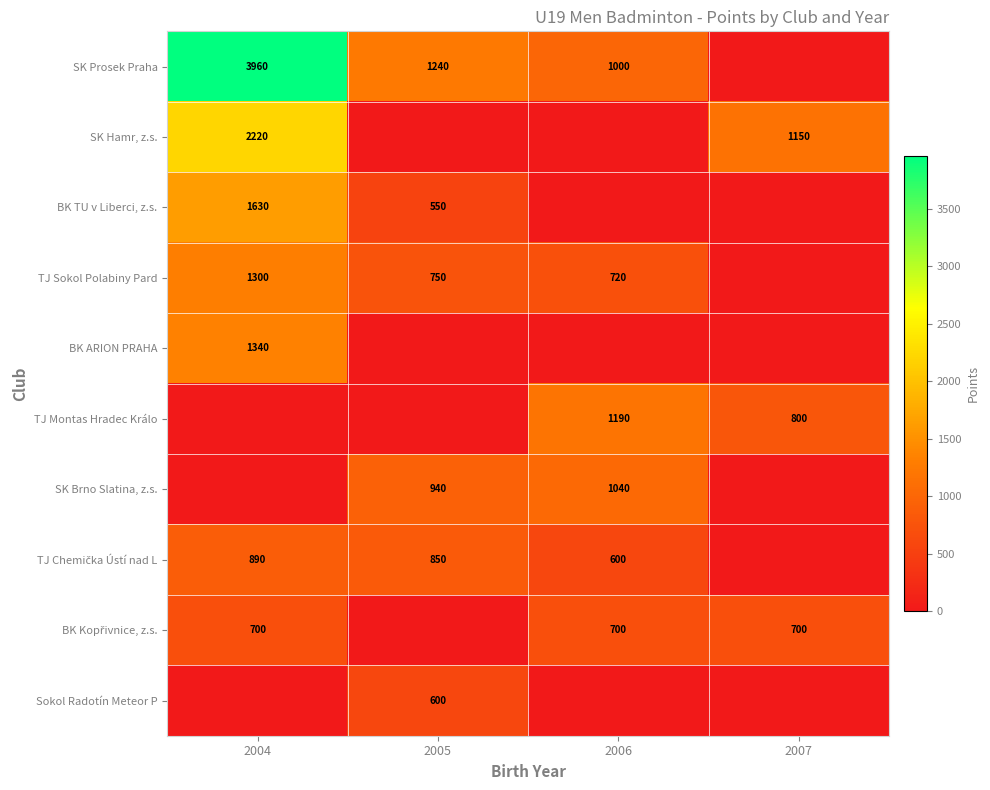

The value of BK ARION PRAHA at 2004 is 2012. True or false?

False